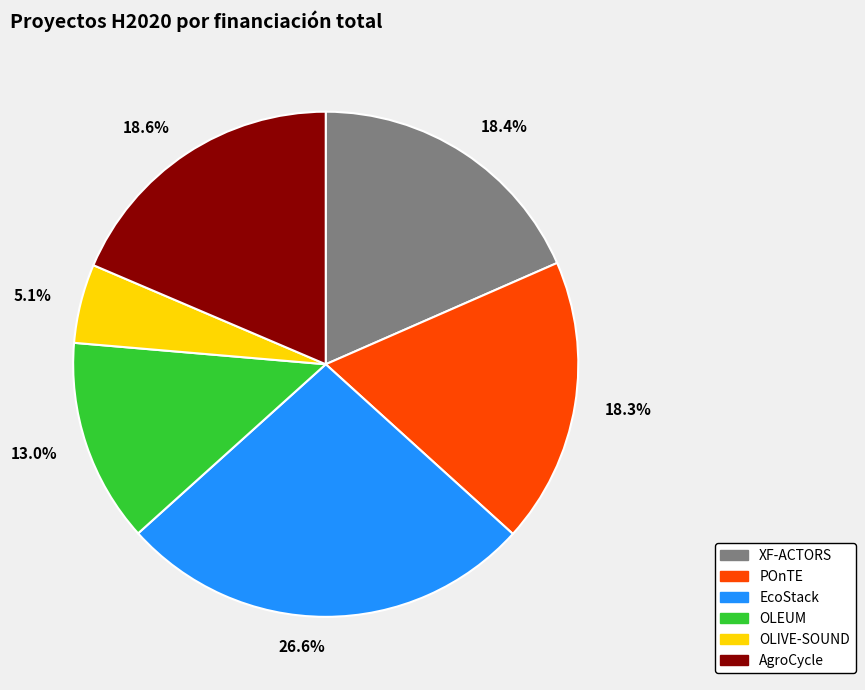

Is it true that OLEUM is 13% of the pie?

True